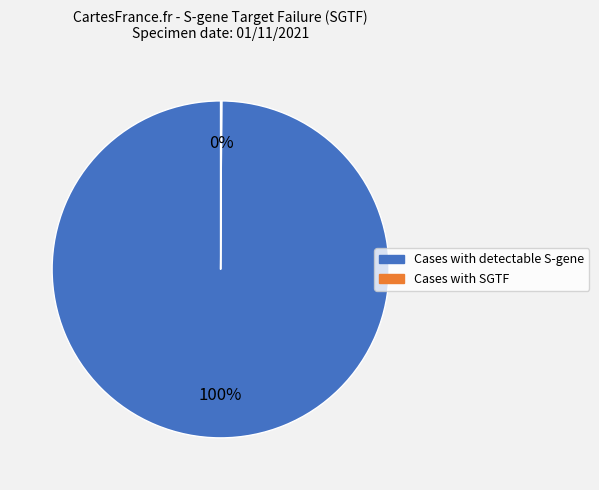

What is the largest slice in the pie chart?

Cases with detectable S-gene